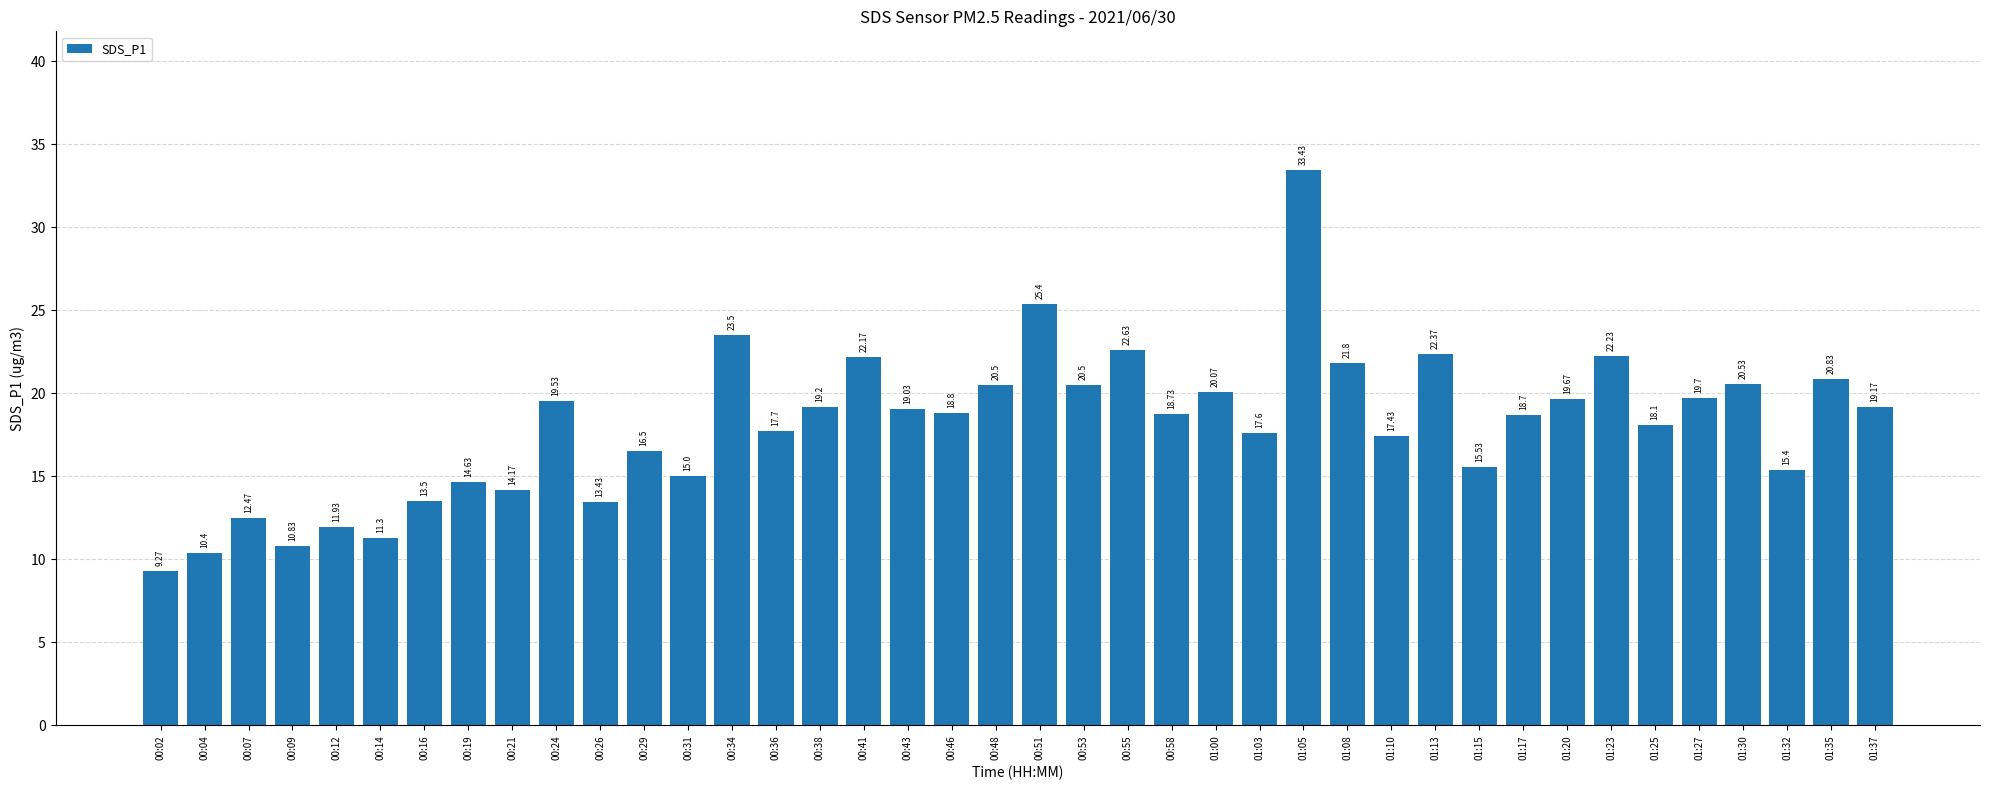

Reading right to left, list all the values displayed in this chart.

19.2	20.8	15.4	20.5	19.7	18.1	22.2	19.7	18.7	15.5	22.4	17.4	21.8	33.4	17.6	20.1	18.7	22.6	20.5	25.4	20.5	18.8	19.0	22.2	19.2	17.7	23.5	15.0	16.5	13.4	19.5	14.2	14.6	13.5	11.3	11.9	10.8	12.5	10.4	9.3